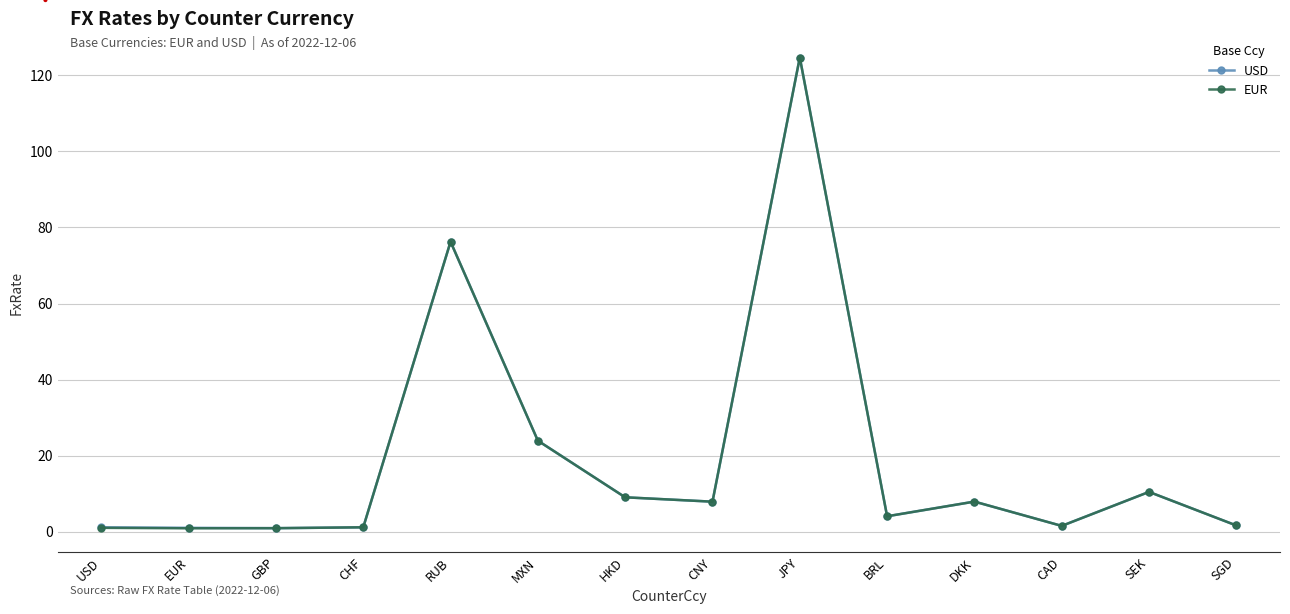

What are all the series names shown in the legend?

USD, EUR